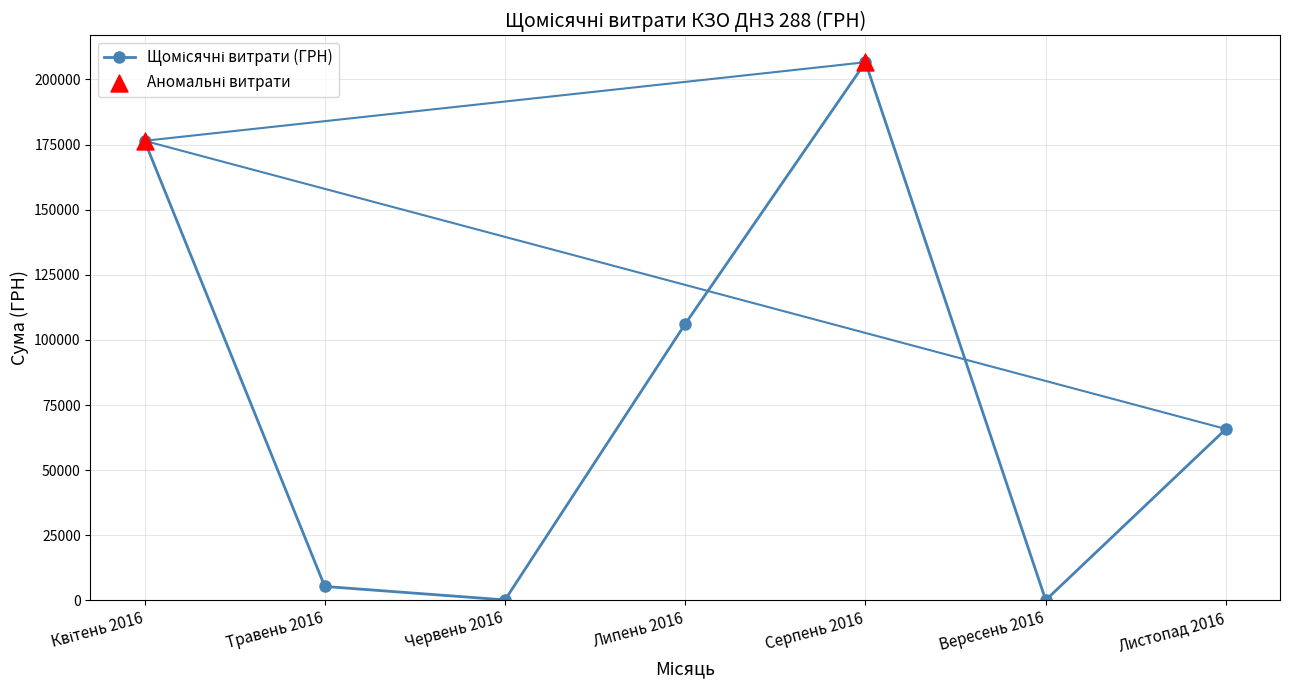

What is the change in value from Липень 2016 to Листопад 2016?

-40356.7